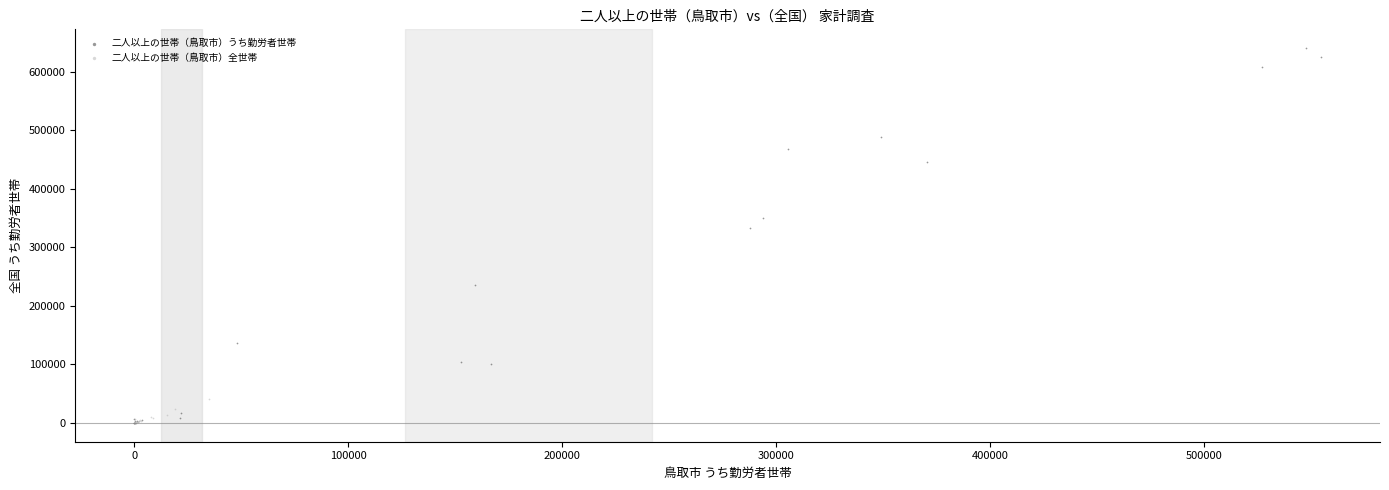

Which series has the largest Y range (max minus min)?

二人以上の世帯（鳥取市）うち勤労者世帯